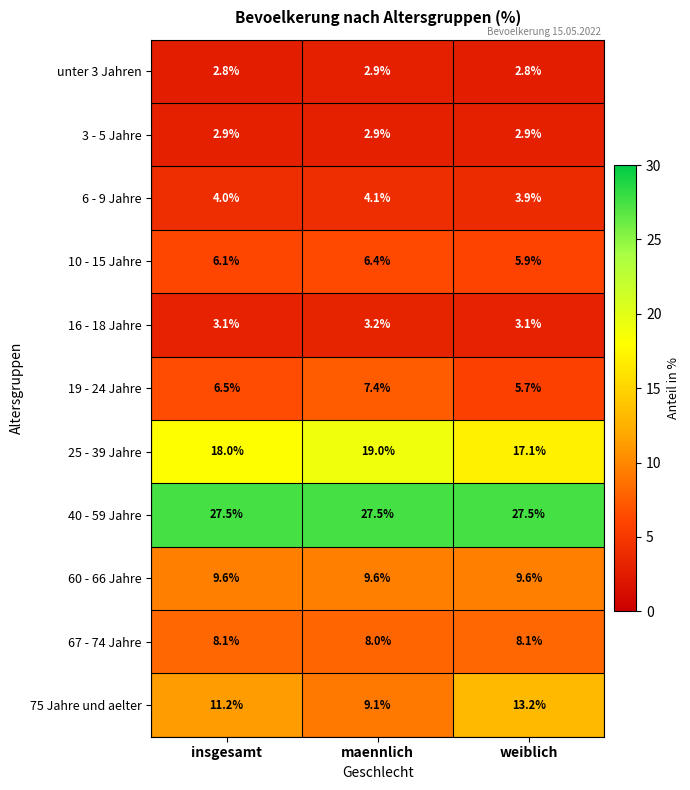

What is the total value across all series at maennlich?

100.1